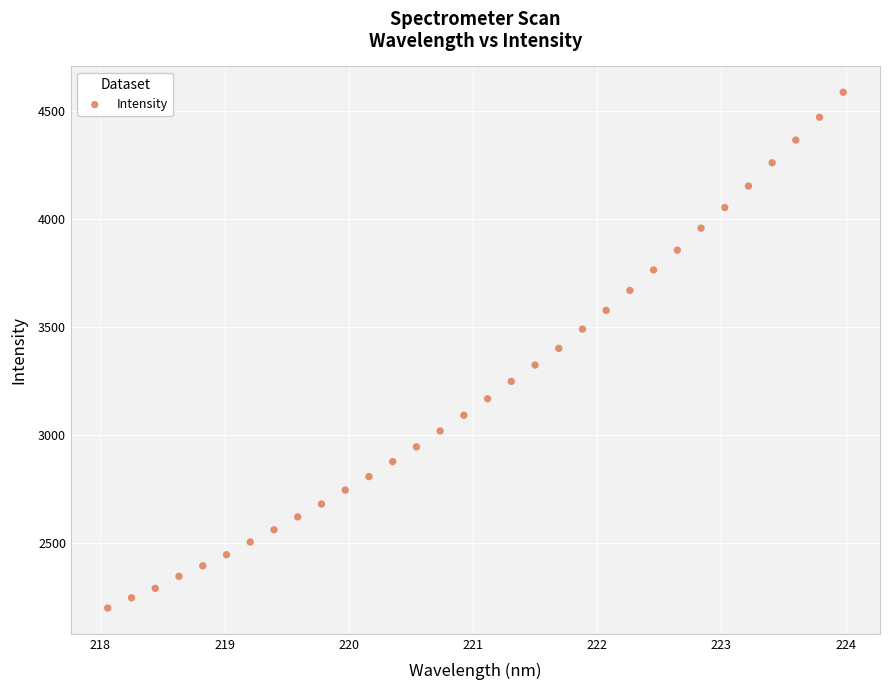

What is the range of X values (max minus min)?

5.9